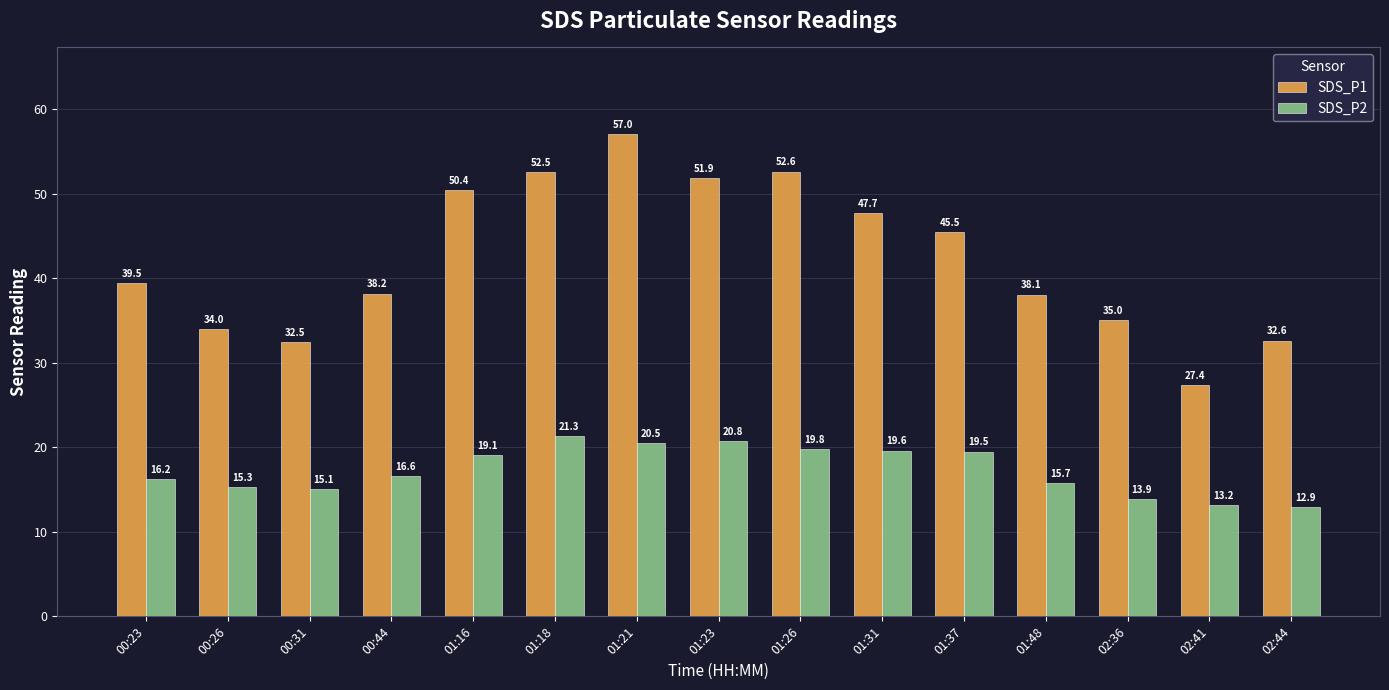

What is the highest value of the SDS_P2 series?

21.3